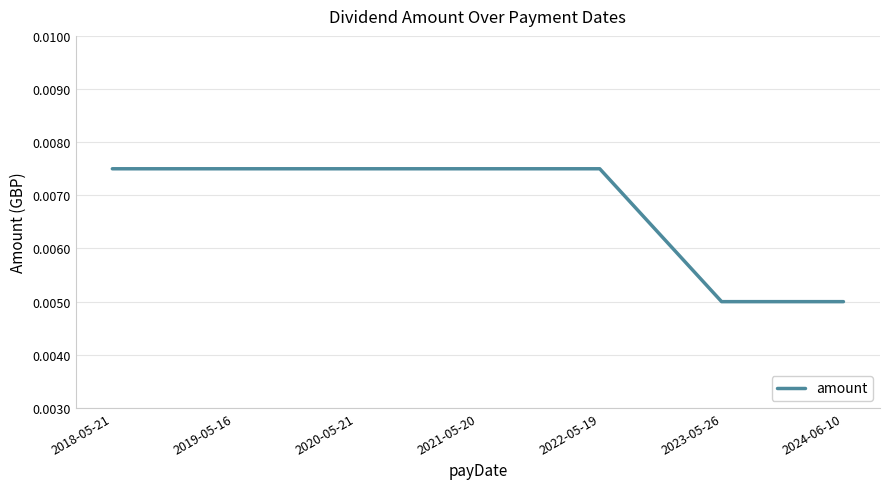

What position from the right is 2020-05-21?

5